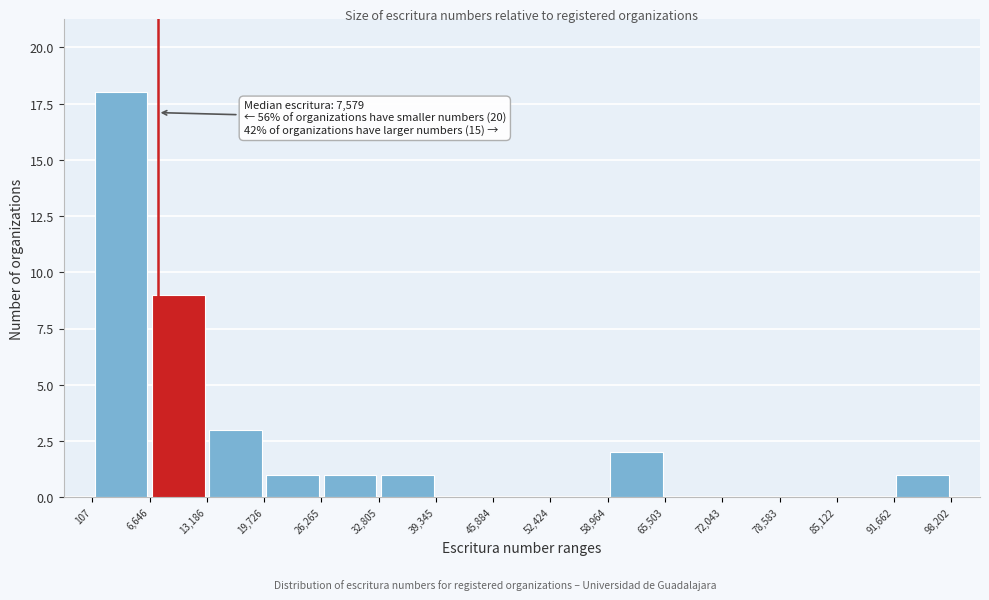

Which range on the x-axis has the tallest bar?

107 to 6,646